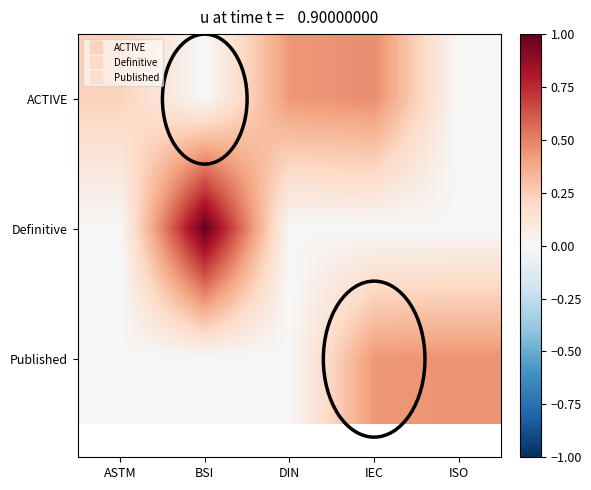

Between BSI and DIN, which is larger?

DIN